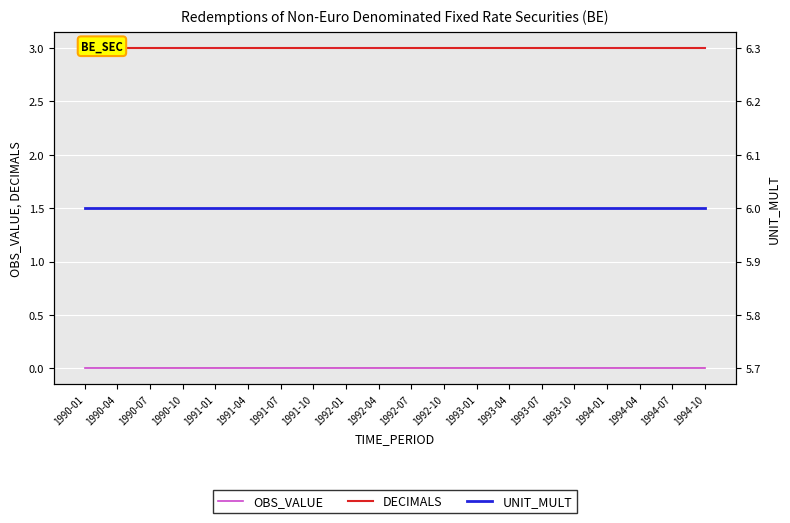

True or false: UNIT_MULT and OBS_VALUE intersect in this chart.

False